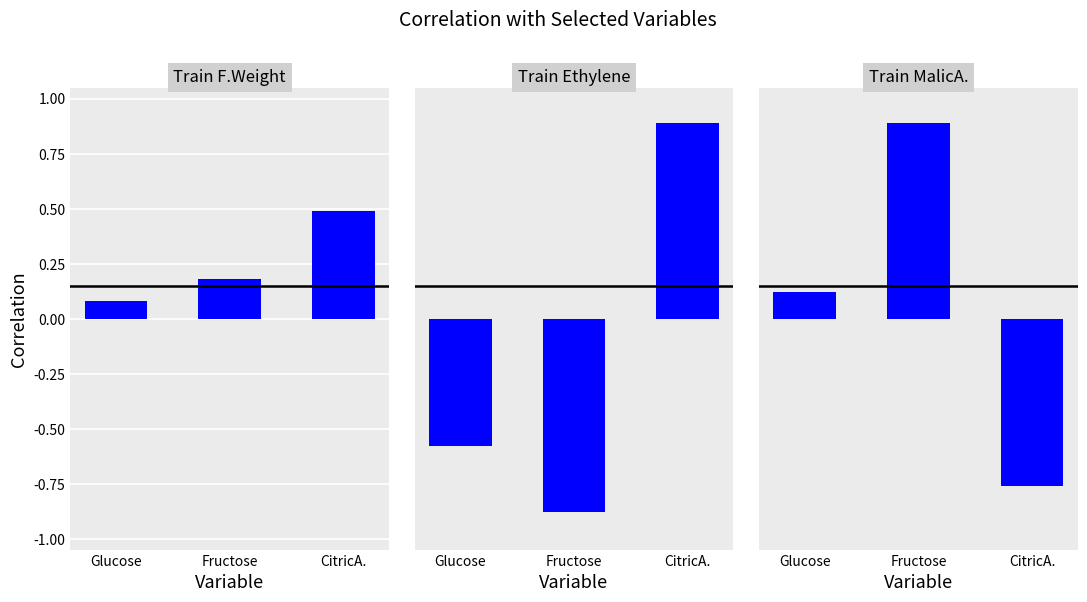

Reading left to right, list all the values displayed in this chart.

F.Weight: 0.1	0.2	0.5
Ethylene: -0.6	-0.9	0.9
MalicA.: 0.1	0.9	-0.8